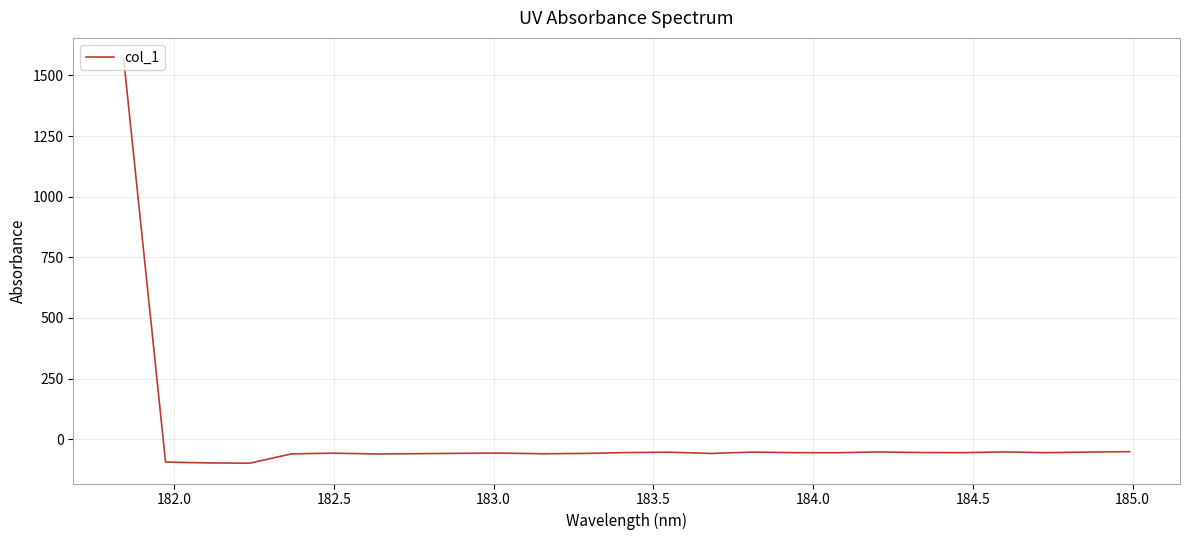

What is the minimum value shown in the chart?

-99.3